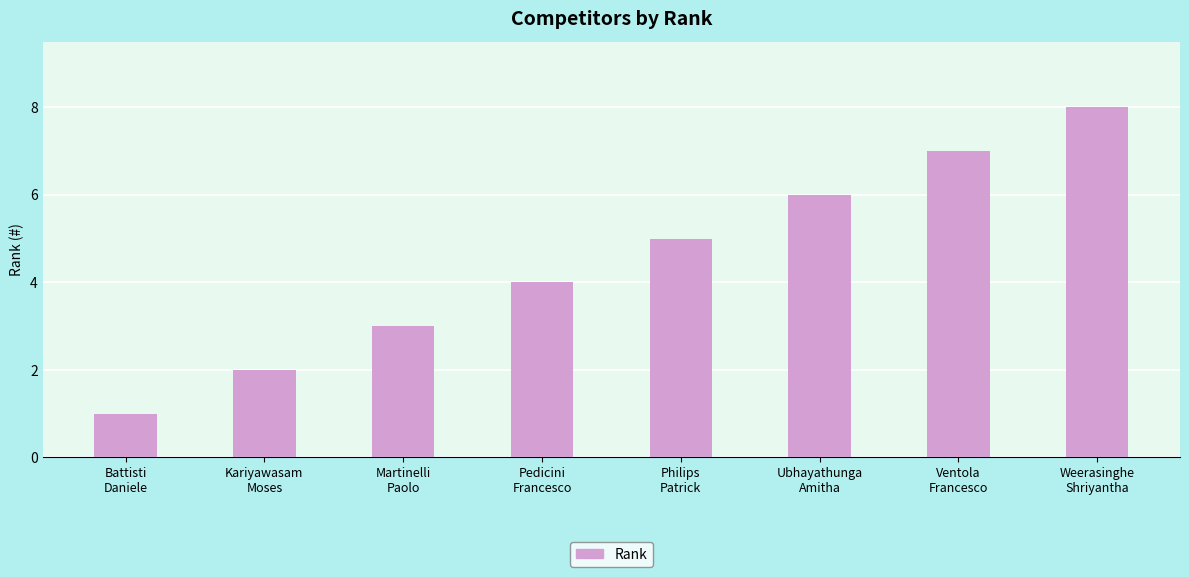

Reading right to left, what are all the values shown in this chart?

8	7	6	5	4	3	2	1